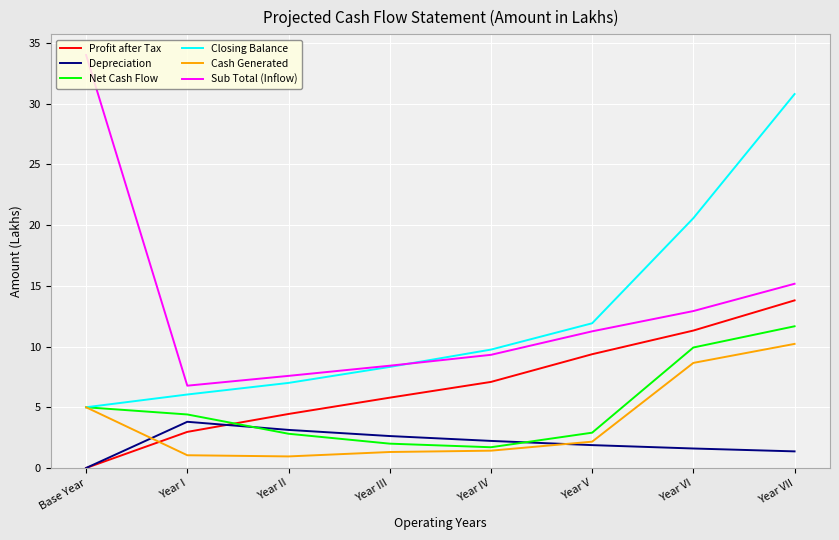

What is the difference between the Depreciation values at Year II and Year IV?

0.9